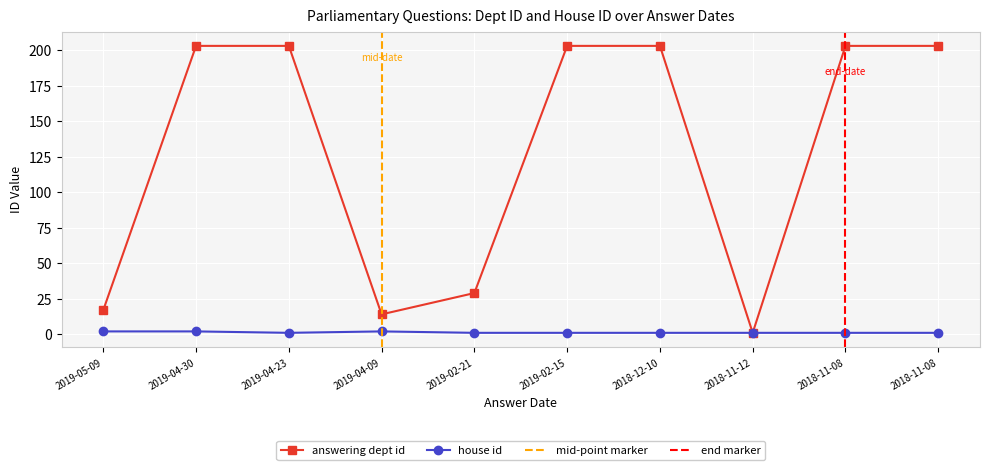

True or false: answering dept id has a value of 203 at 2019-02-15.

True